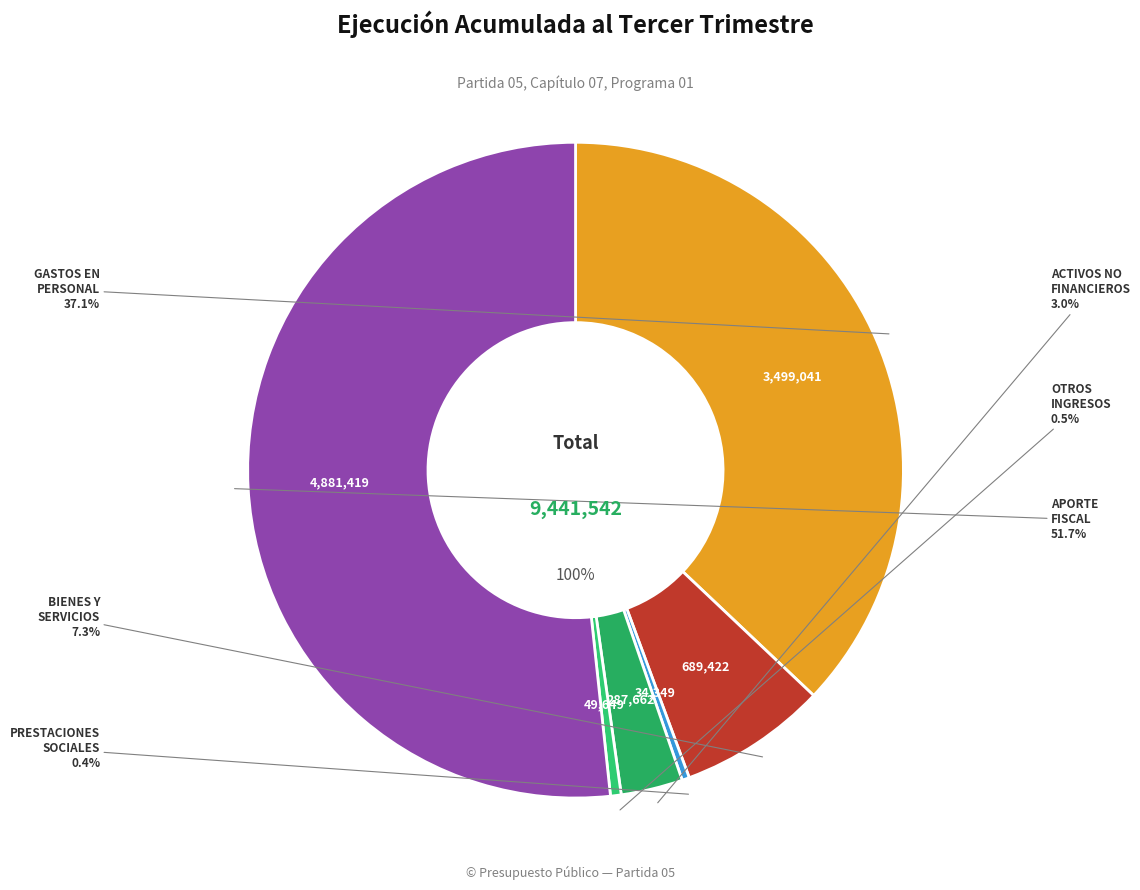

Between APORTE FISCAL and OTROS INGRESOS CORRIENTES, which is larger?

APORTE FISCAL